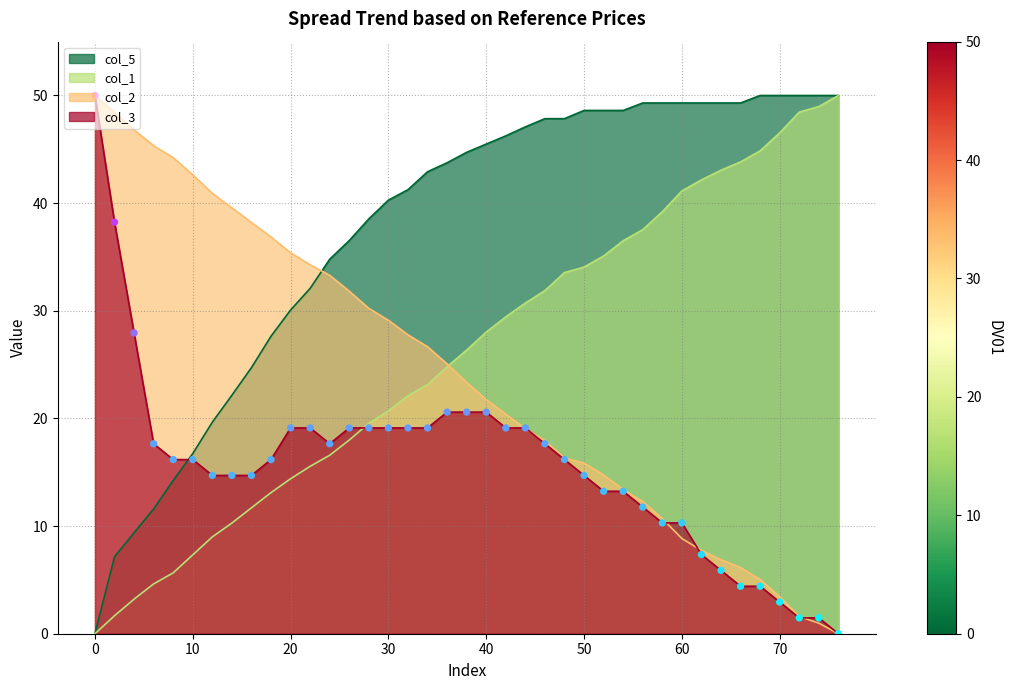

Which series contains the lowest Y value?

col_1